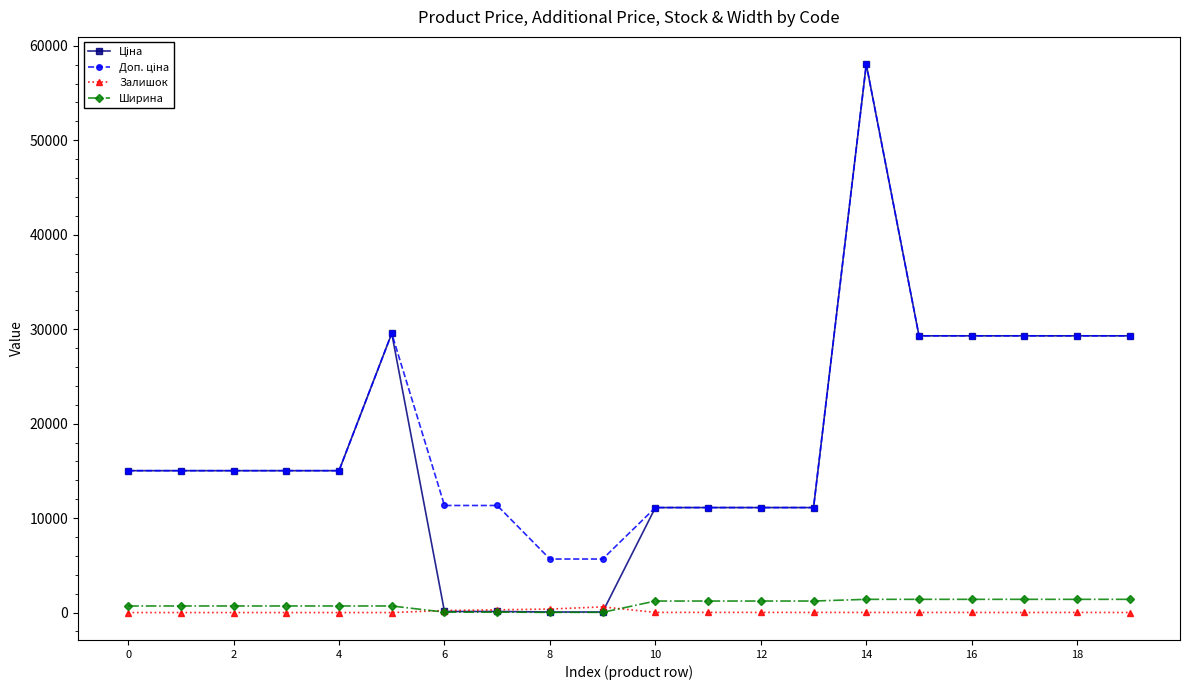

At how many categories does at least one series exceed 9795?

18